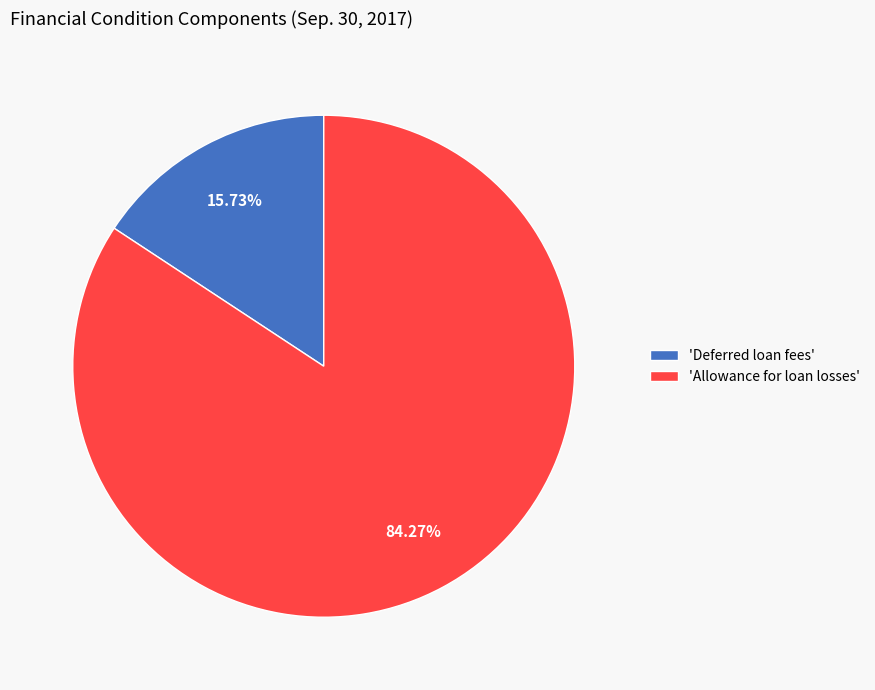

Between 'Deferred loan fees' and 'Allowance for loan losses', which is larger?

'Allowance for loan losses'